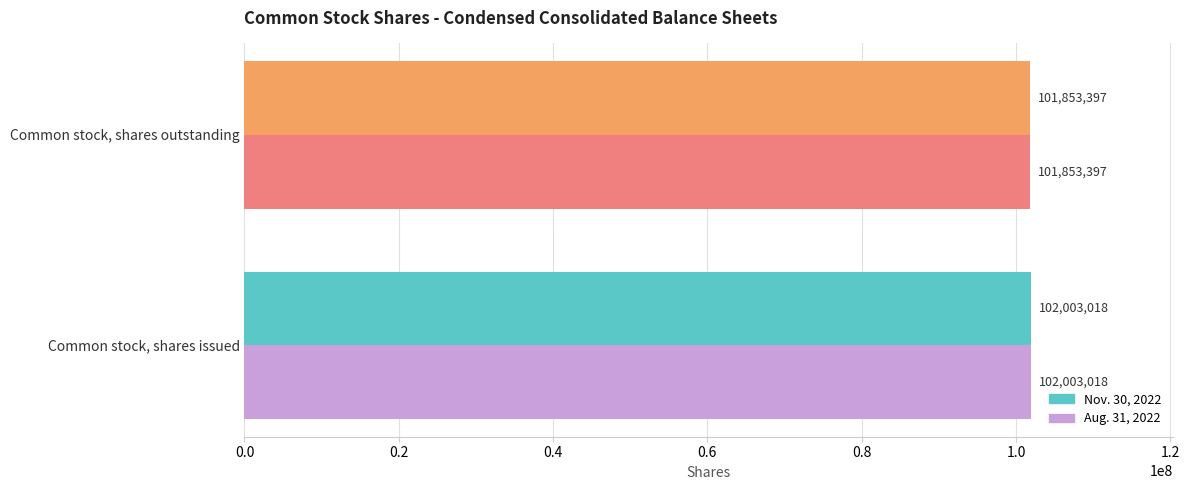

What is the average value of the Nov. 30, 2022 series?

101928208